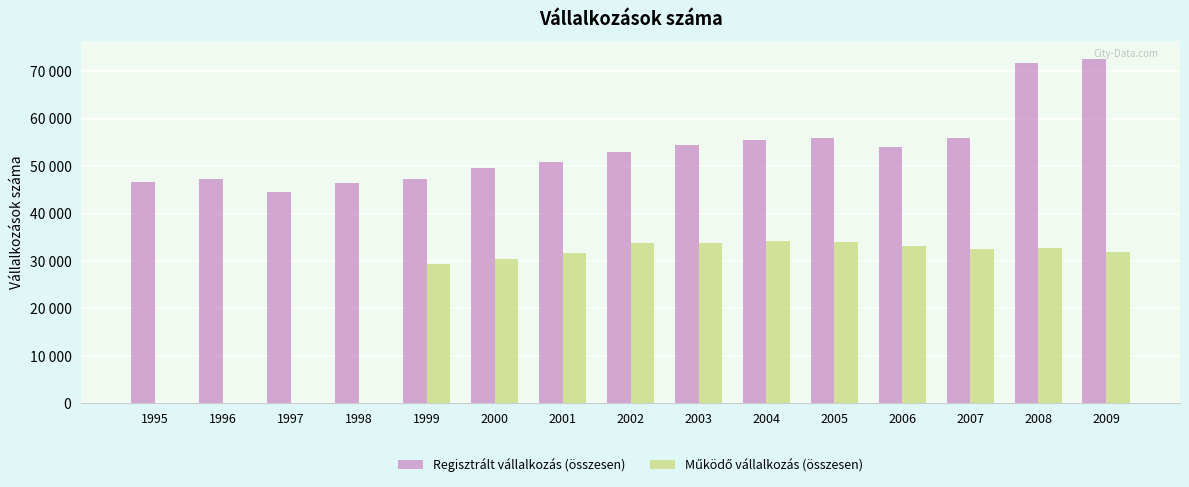

Which category has the highest value in the Működő vállalkozás (összesen) series?

1995